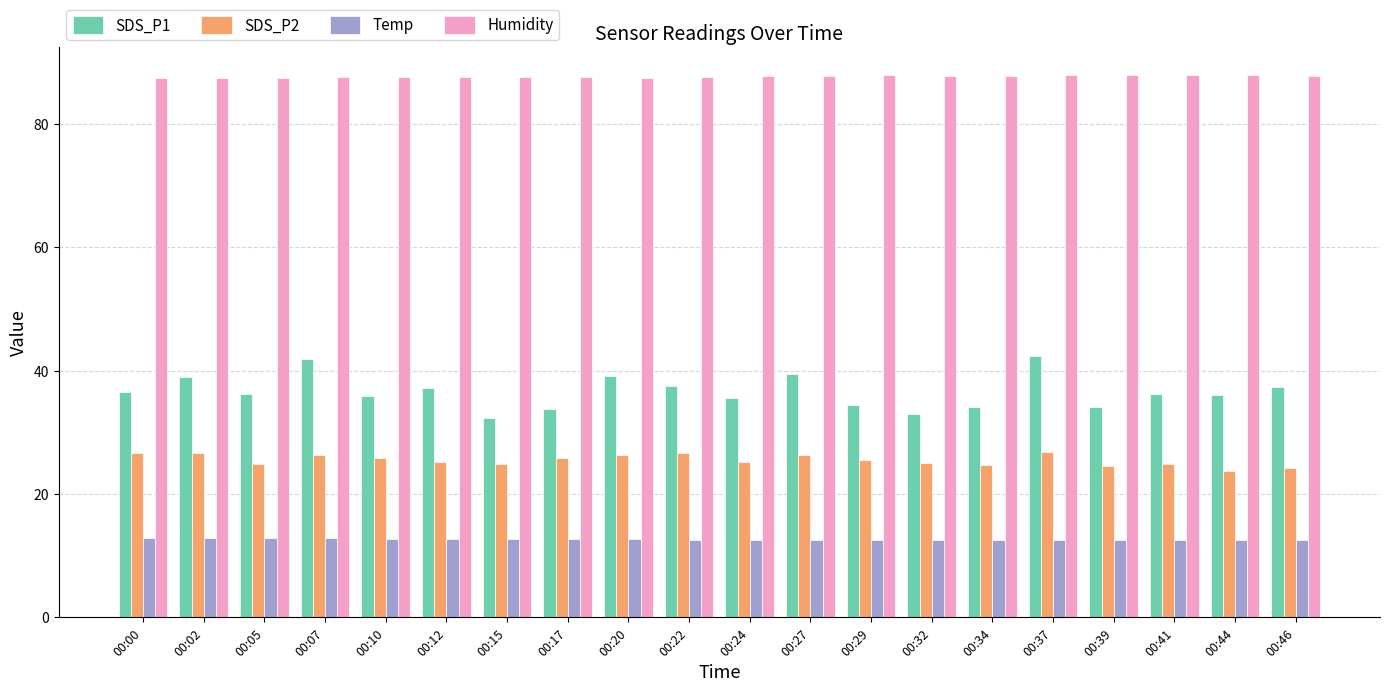

What is the total value across all series at 00:41?

161.6